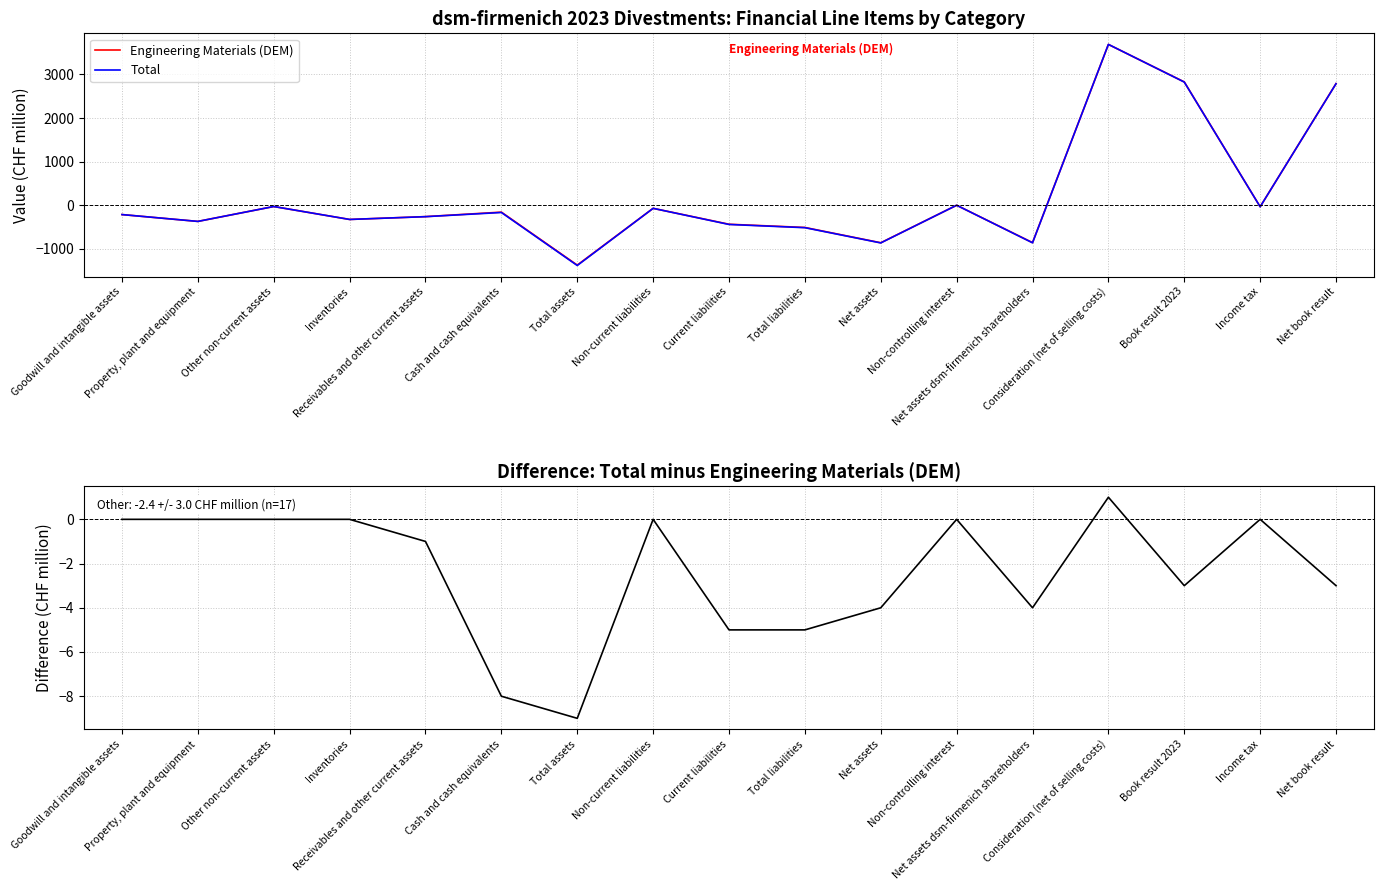

True or false: Engineering Materials (DEM) has a value of -322 at Total liabilities.

False